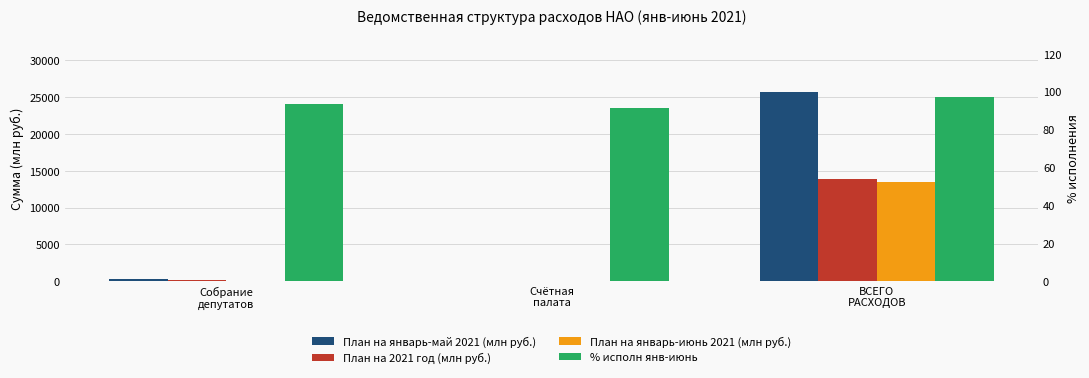

What is the label of the 3rd bar from the left?

ВСЕГО
РАСХОДОВ